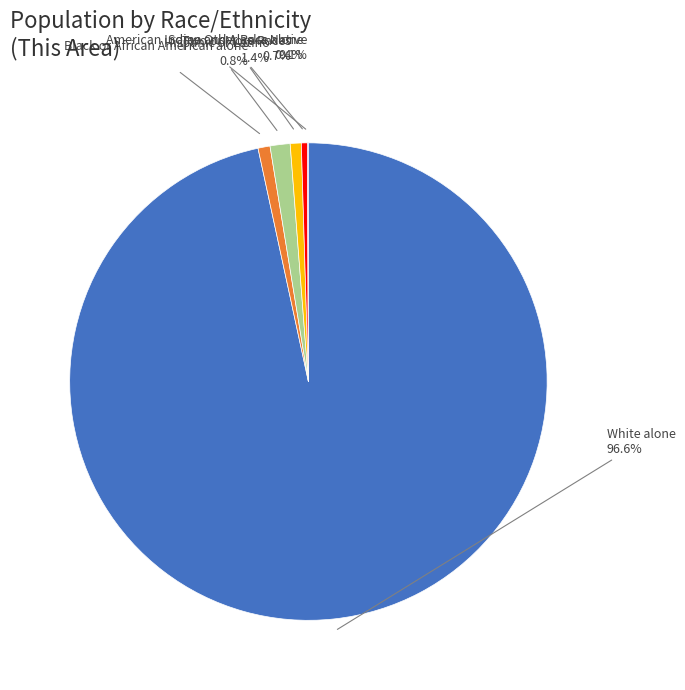

Does any single category account for the majority?

Yes